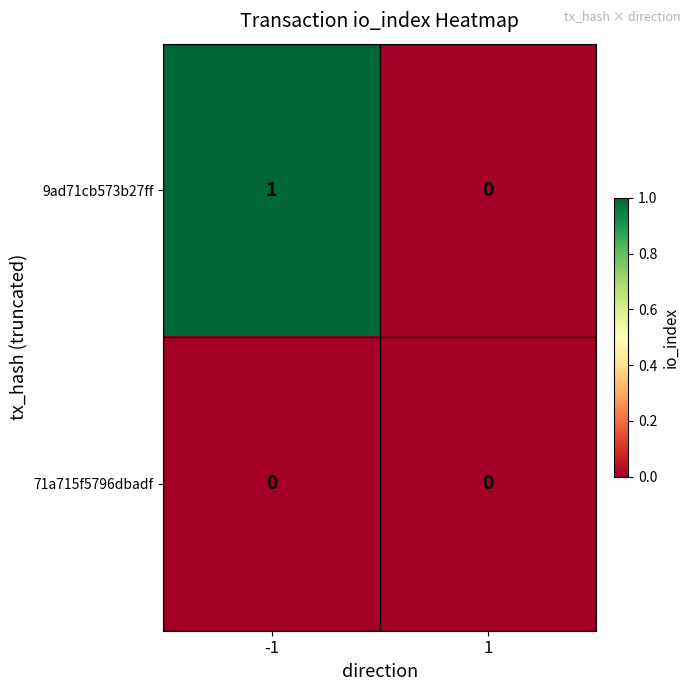

Rank the series by their maximum value, from highest to lowest.

9ad71cb573b27ff, 71a715f5796dbadf